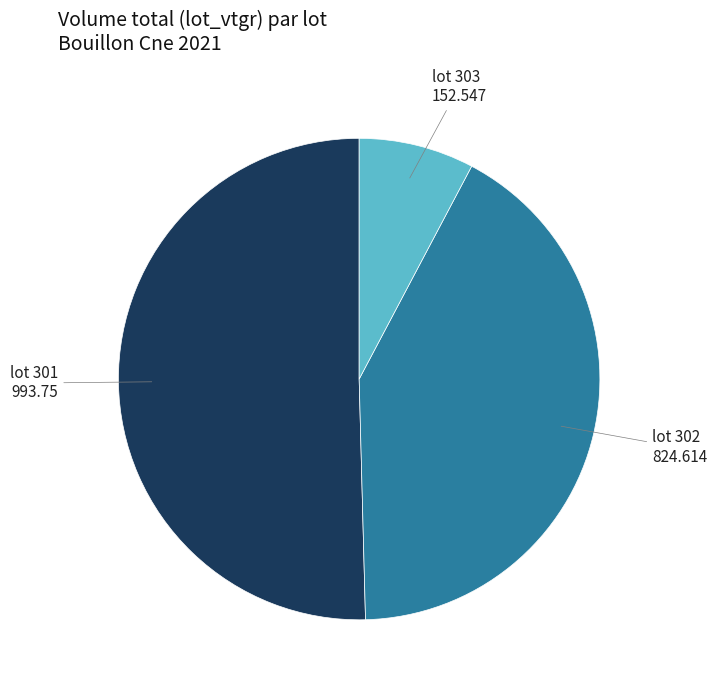

The lot 302 slice represents 42% of the pie. True or false?

True